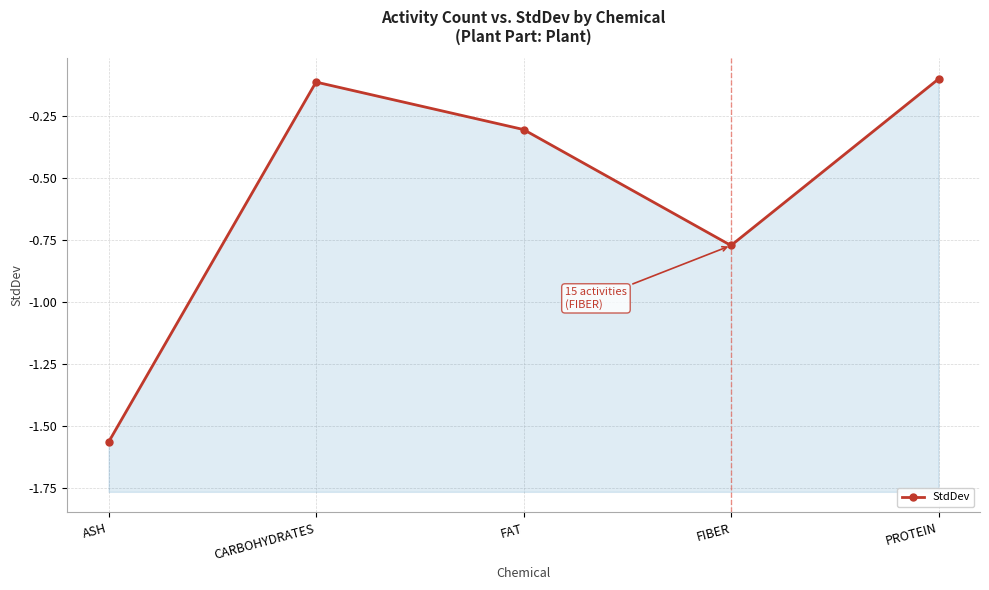

The value at FIBER is -1.3. True or false?

False